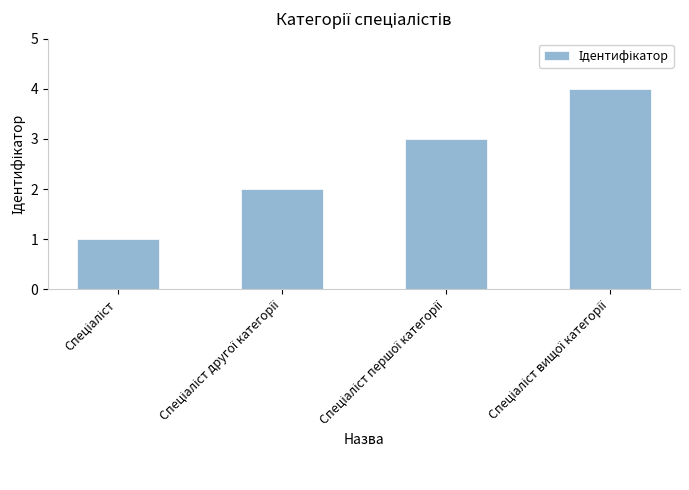

What is the sum of all values?

10